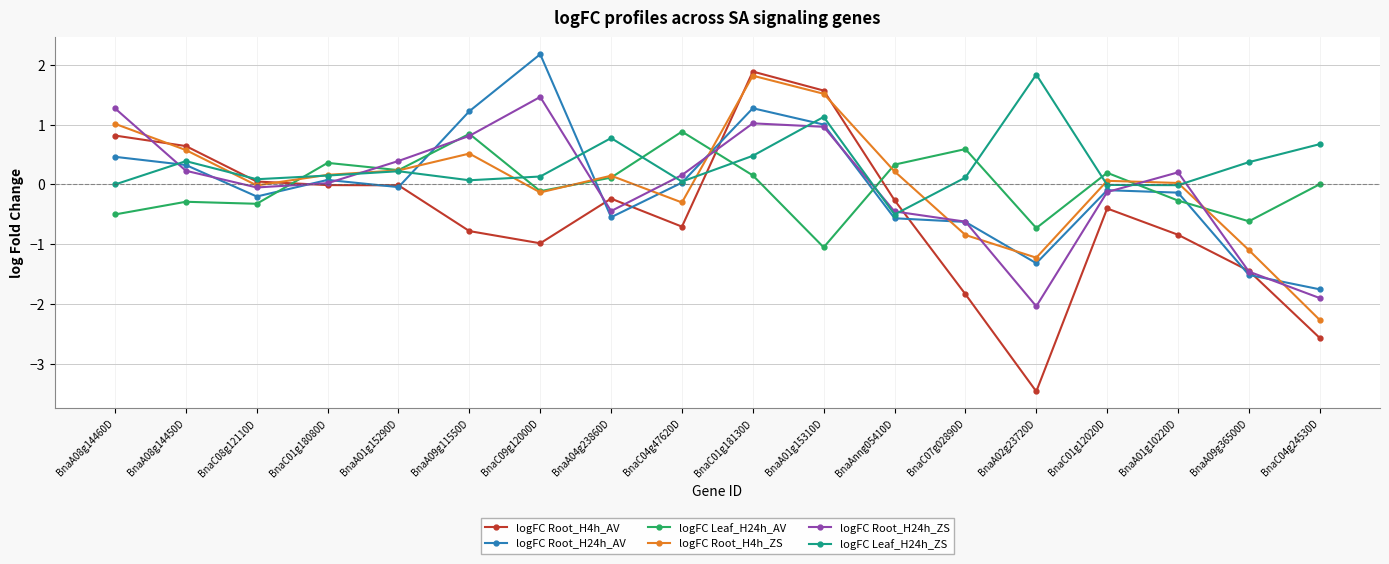

How many interior local valleys does the logFC Root_H4h_ZS series have?

4